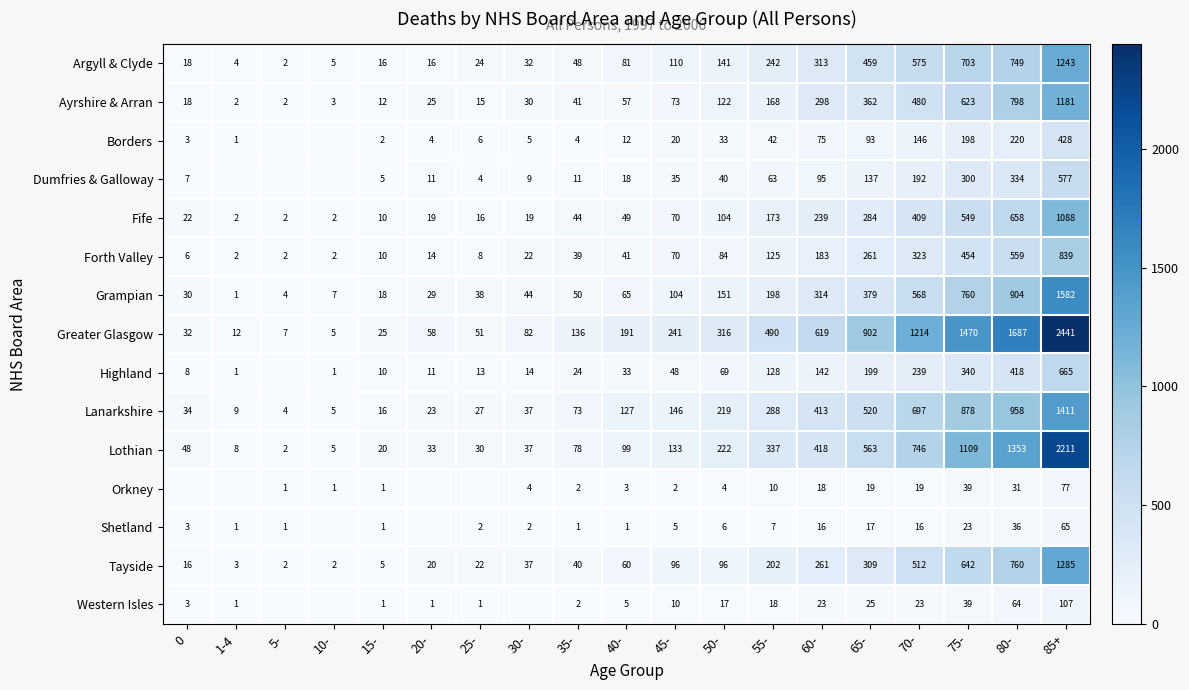

At which label is Ayrshire & Arran closest to 591?

75-